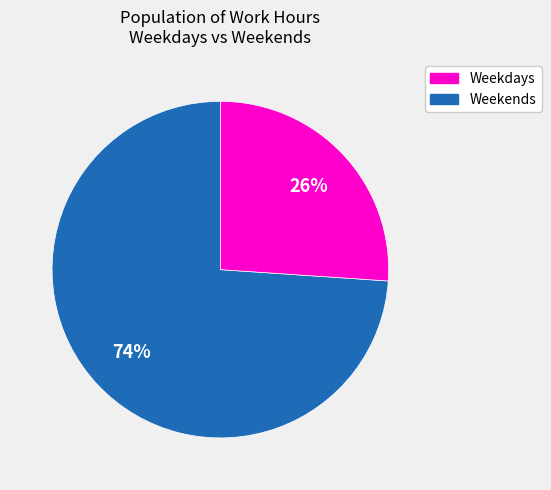

Is there any slice that represents more than half of the pie?

Yes